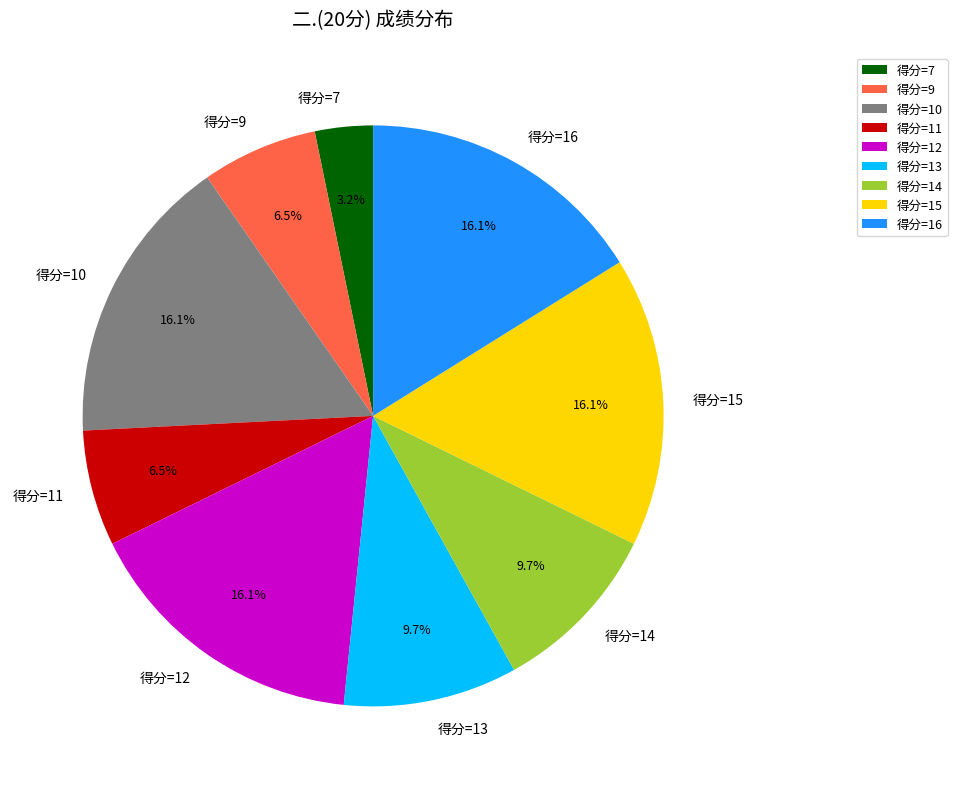

Approximately how many times larger is the value at 得分=11 compared to 得分=10?

0.4